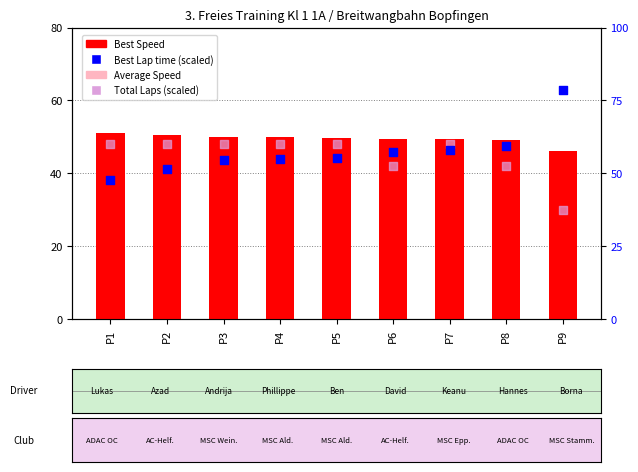

What are all the series names shown in the legend?

Best Speed, Average Speed, Total Laps (scaled), Best Lap time (scaled)